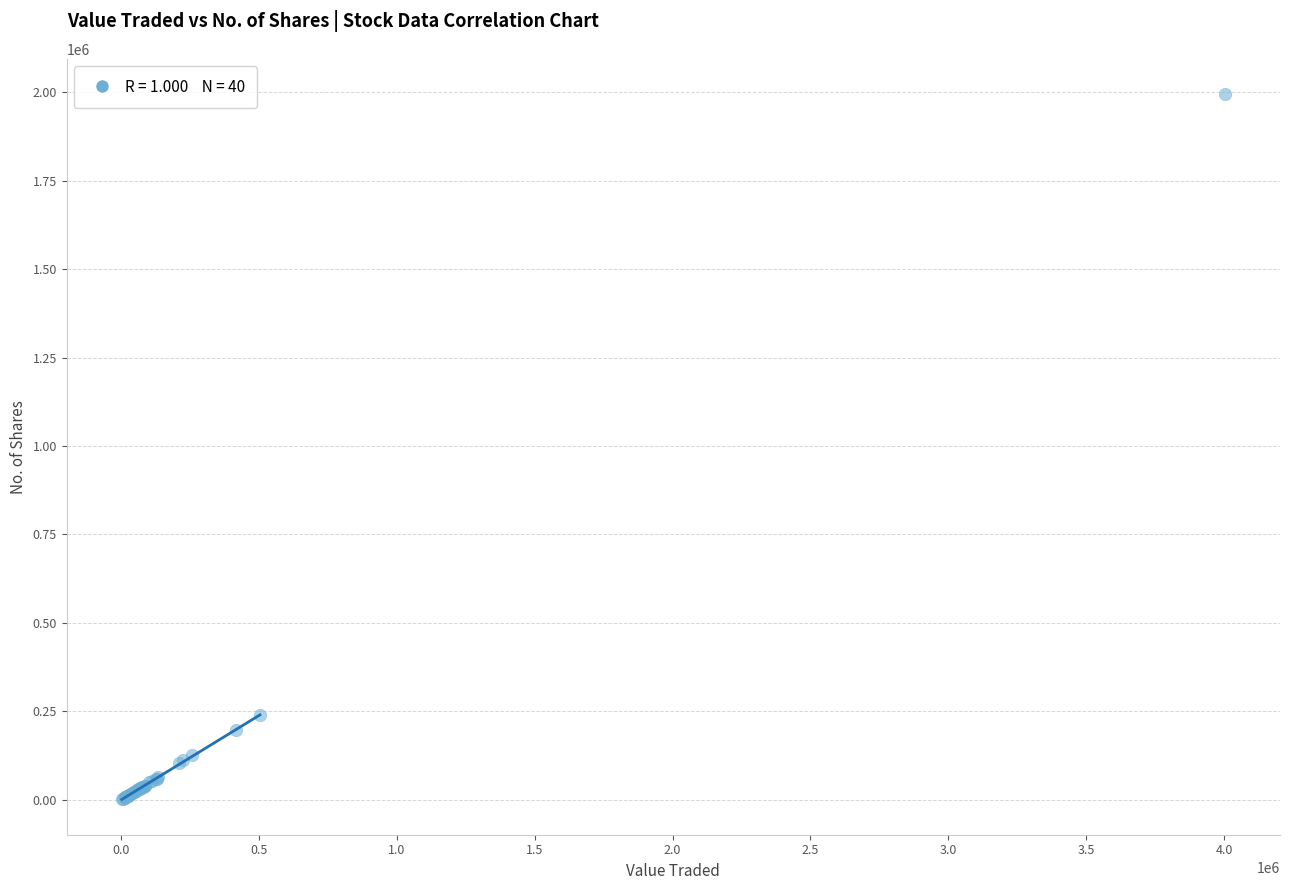

What Y value in the scatter plot is closest to 998201?

238424